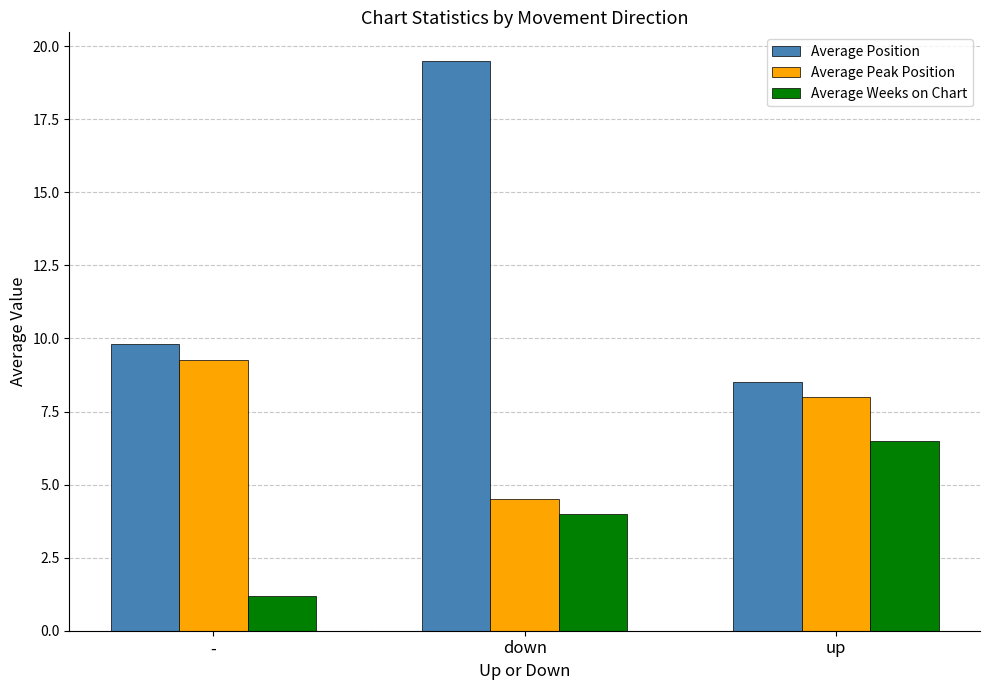

Is the value of Average Weeks on Chart at up greater than the value of Average Peak Position at down?

Yes